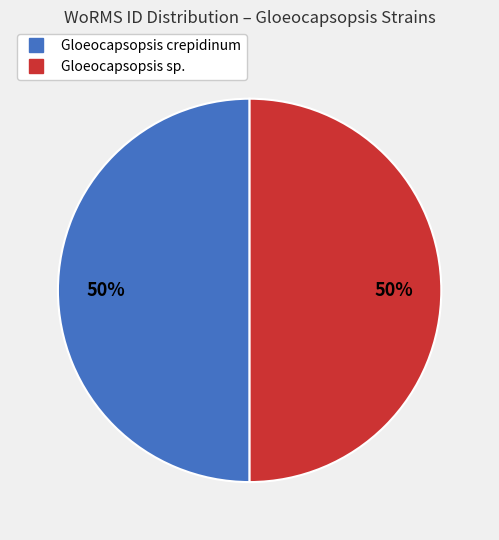

To the nearest percent, what is the average slice percentage?

50%